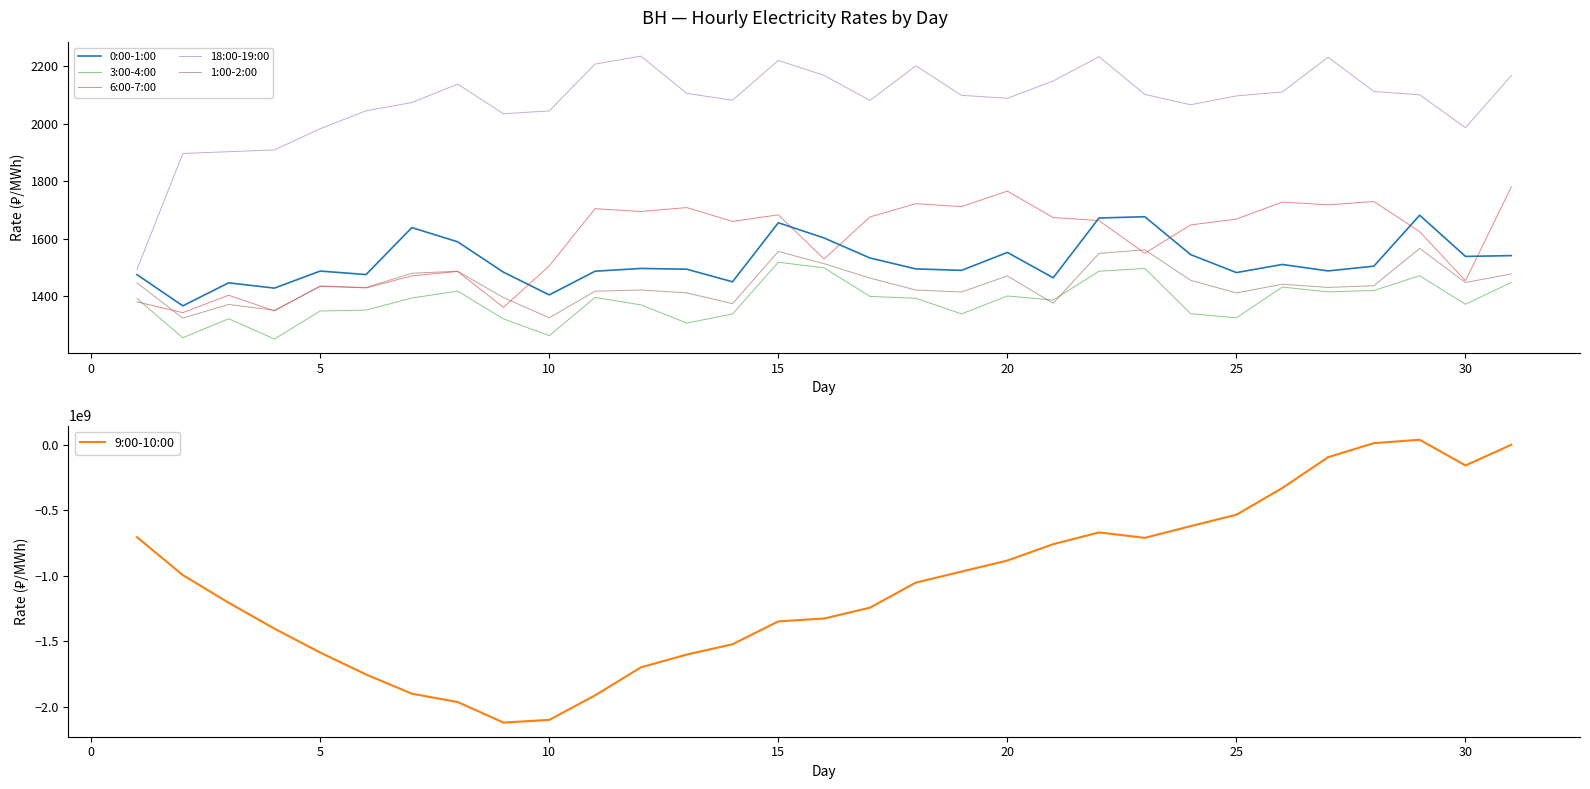

True or false: 0:00-1:00 and 3:00-4:00 intersect in this chart.

False